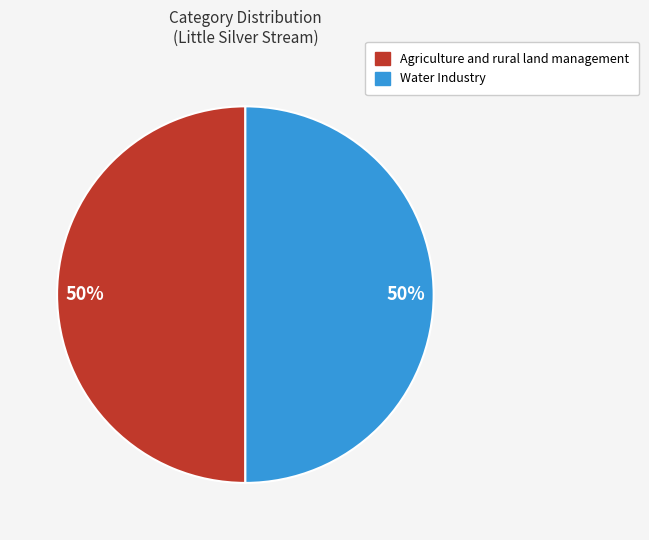

True or false: Agriculture and rural land management accounts for 63% of the total.

False